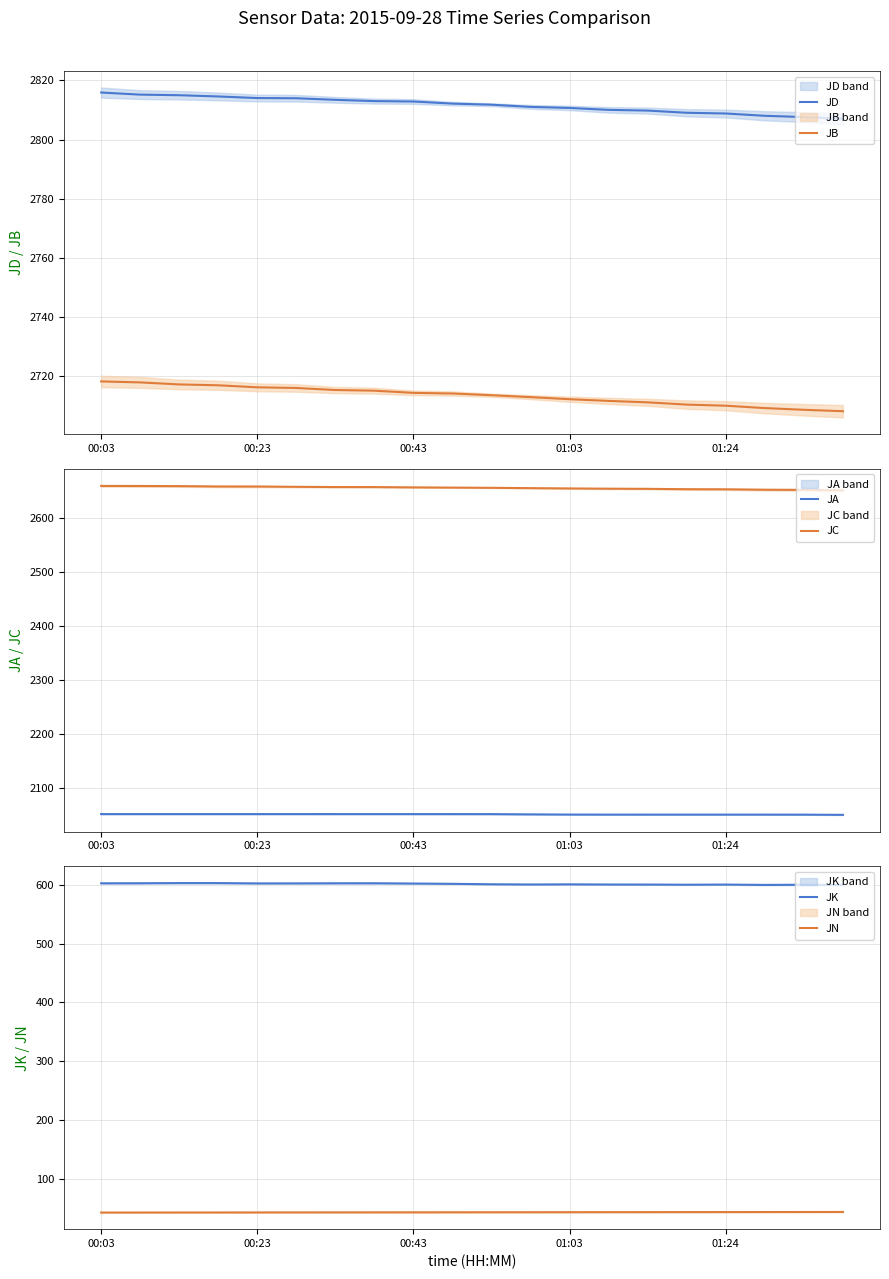

True or false: JB and JD cross at least once.

False